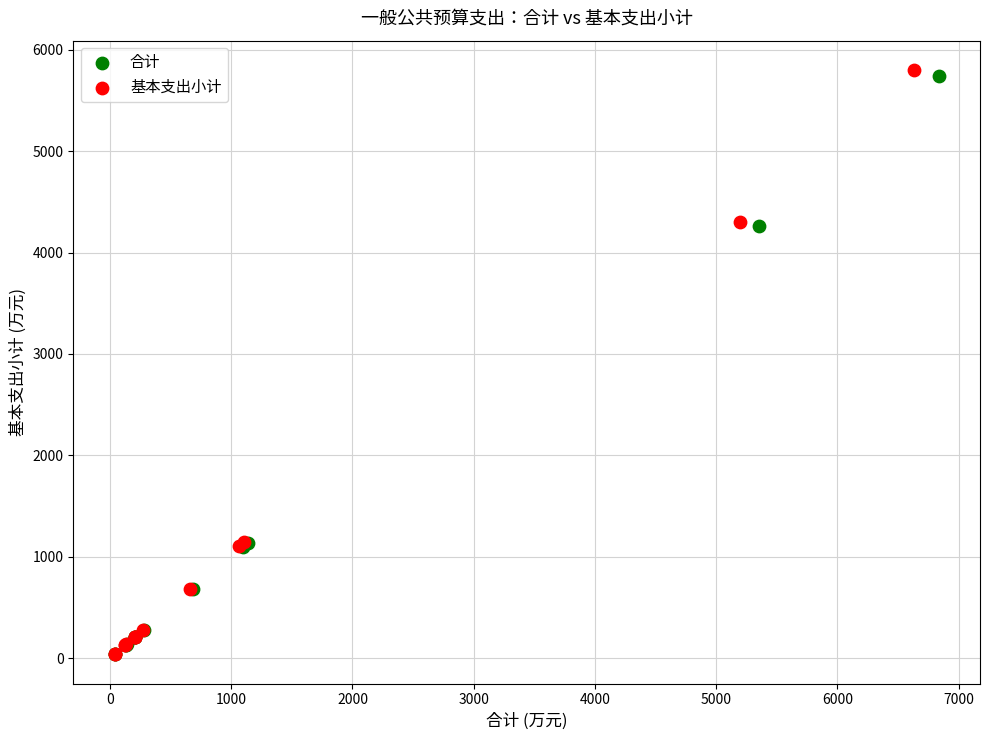

Which series contains the highest Y value?

基本支出小计